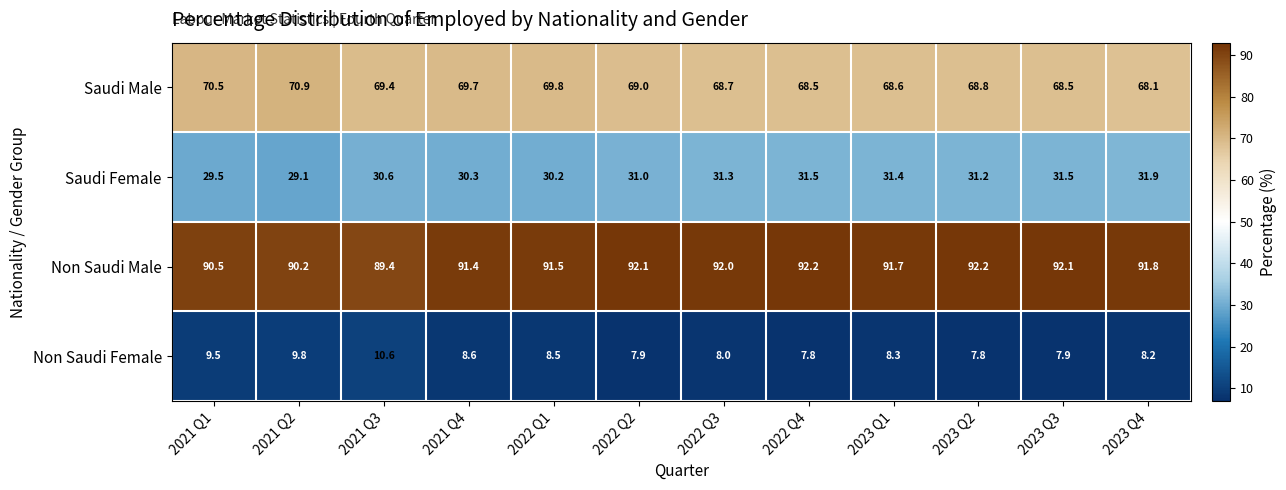

Which category has the lowest value in the Saudi Male series?

2023 Q4